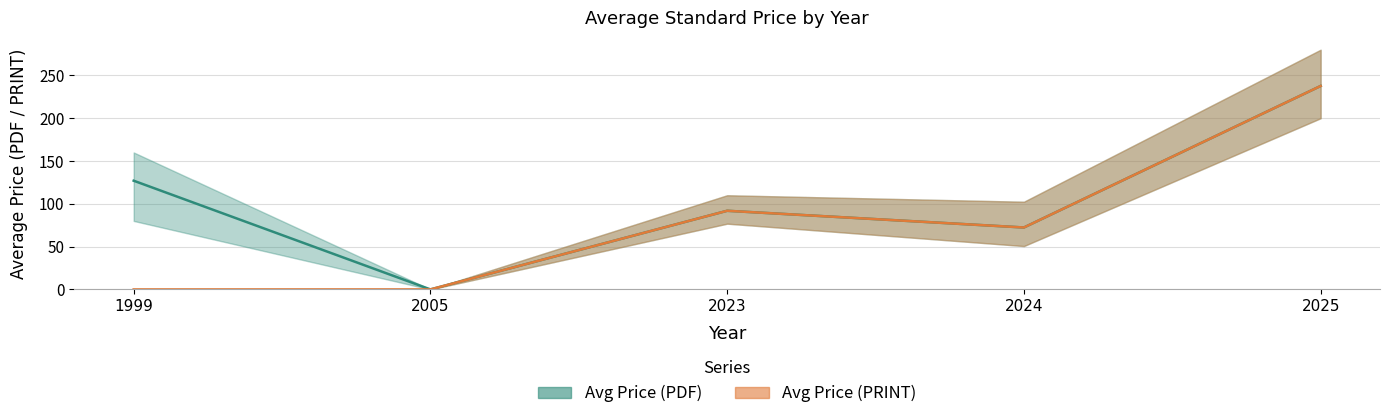

What is the value of the Avg Price (PDF) point at the 3rd from the left?

91.9